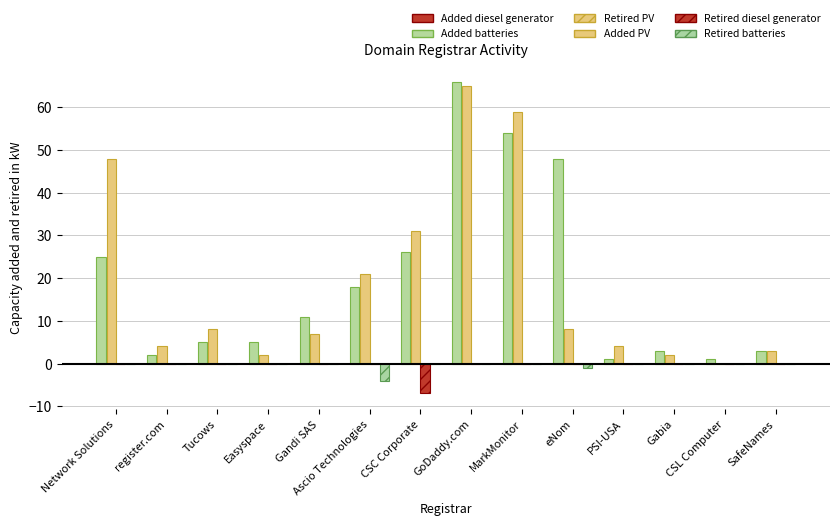

How many categories are shown in the chart?

14